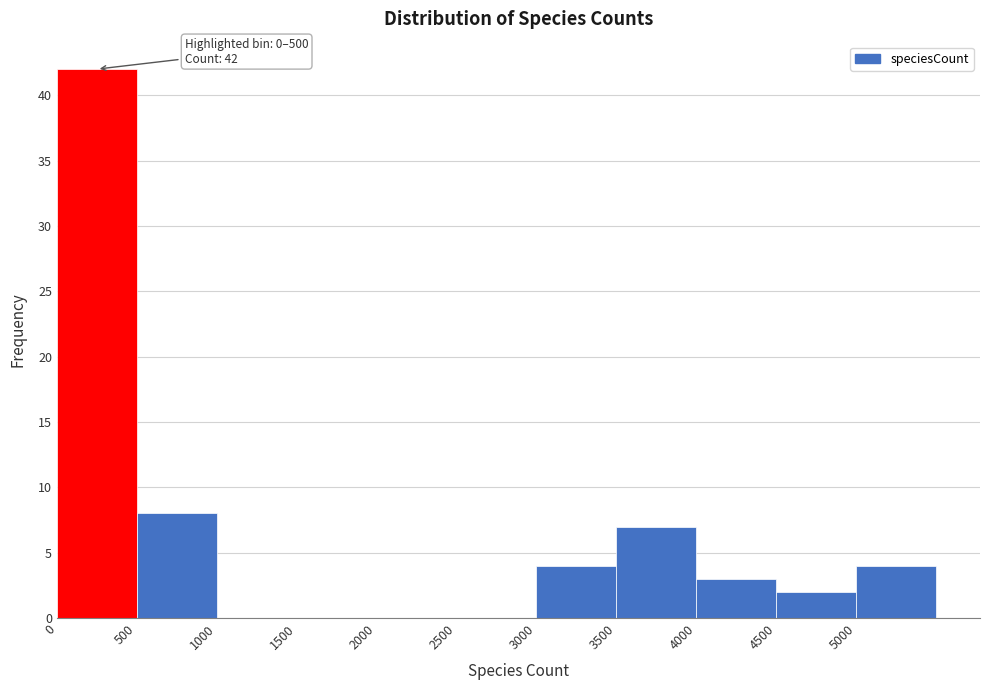

Which range on the x-axis has the tallest bar?

0 to 500